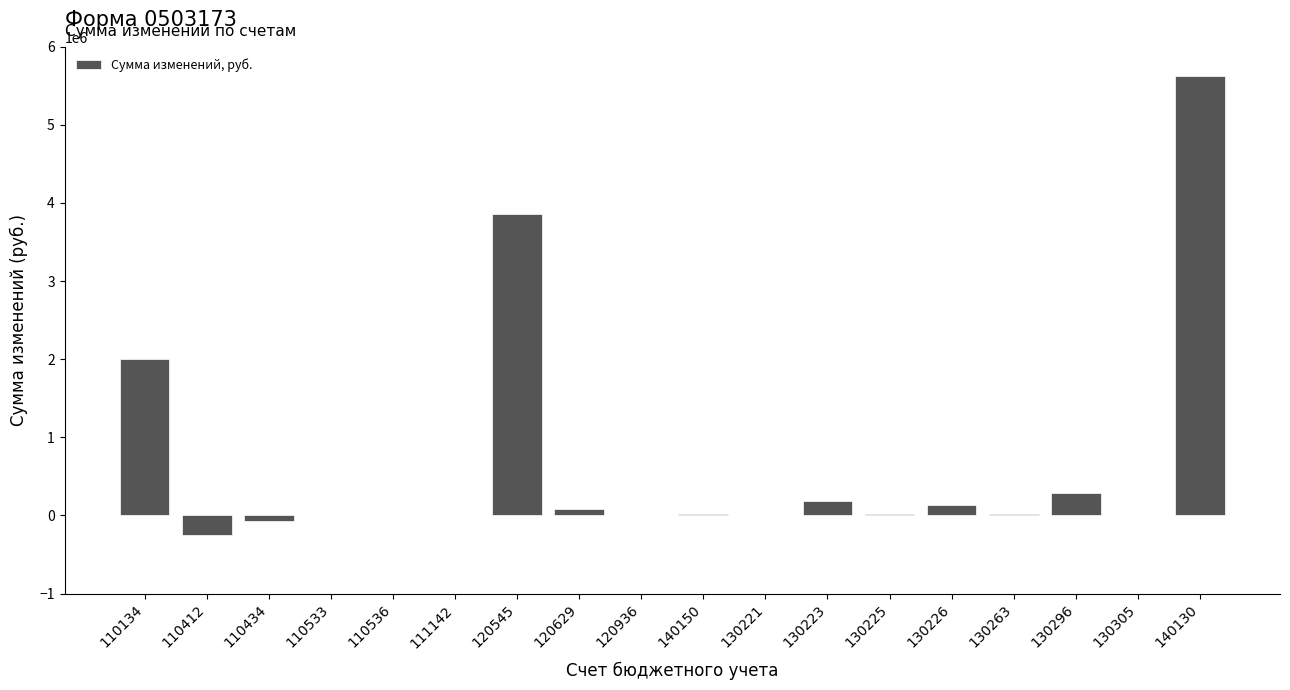

Which label corresponds to the largest value in the chart?

140130